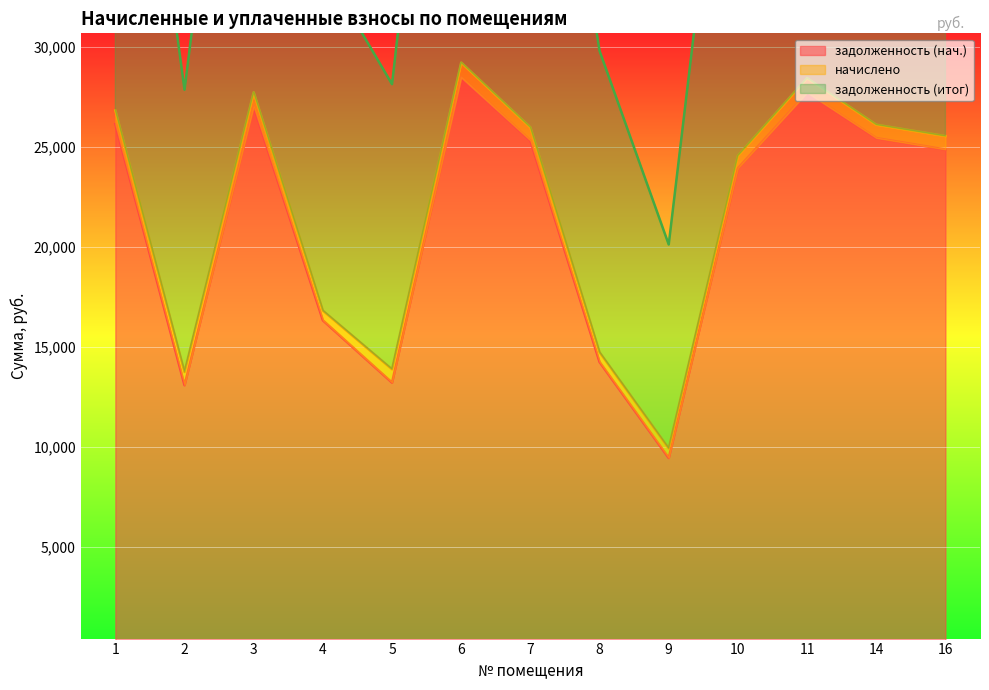

What is the difference between the задолженность (нач.) values at 11 and 3?

692.6